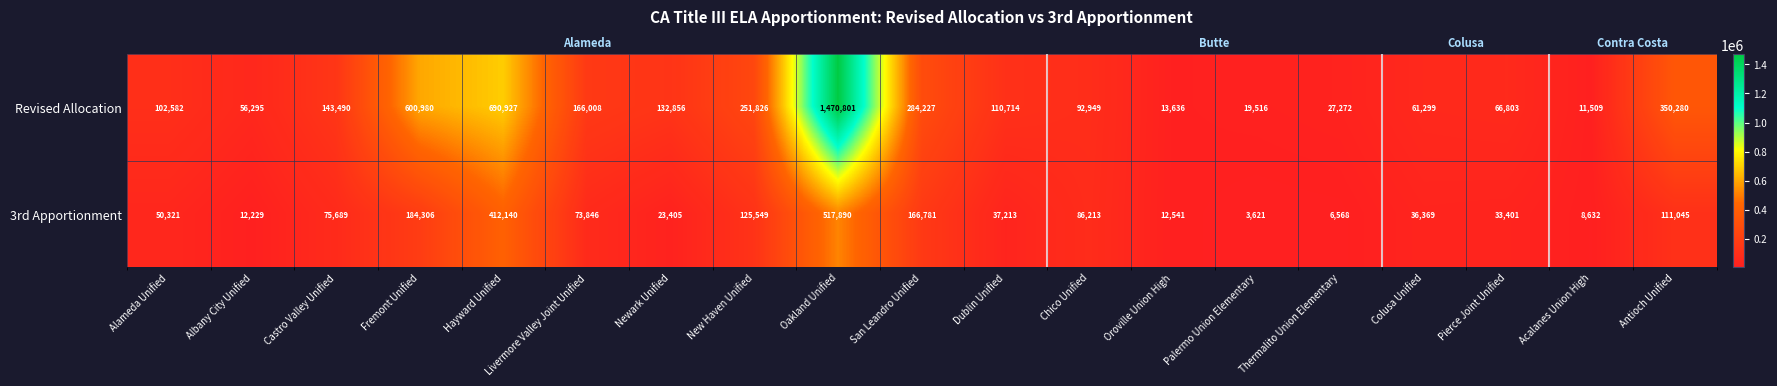

Rank the series by their average value, from lowest to highest.

3rd Apportionment, Revised Allocation